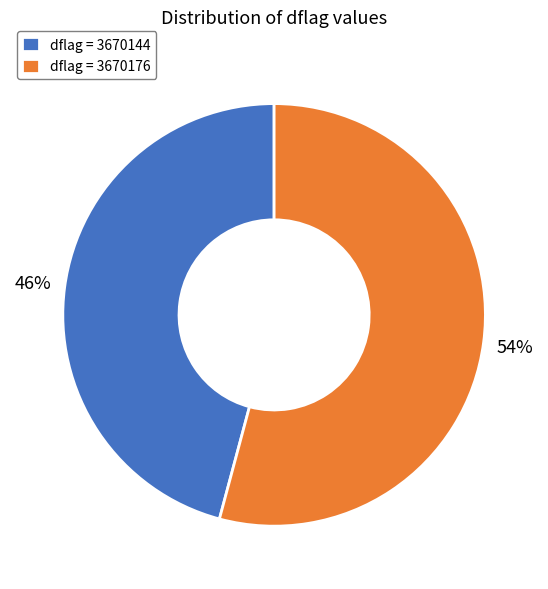

What percentage is the dflag = 3670144 slice, to the nearest percent?

46%